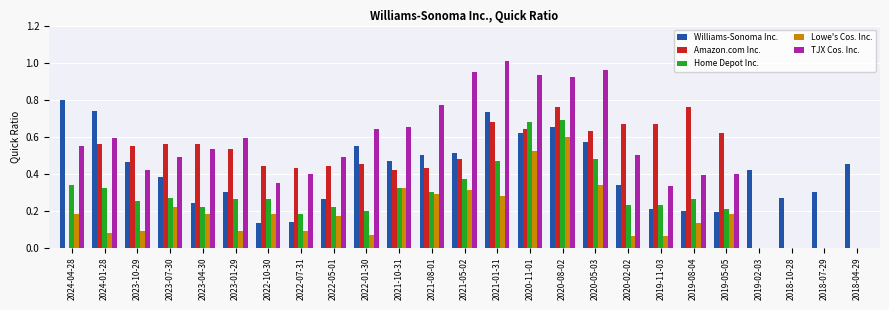

Count the number of categories in the chart.

25